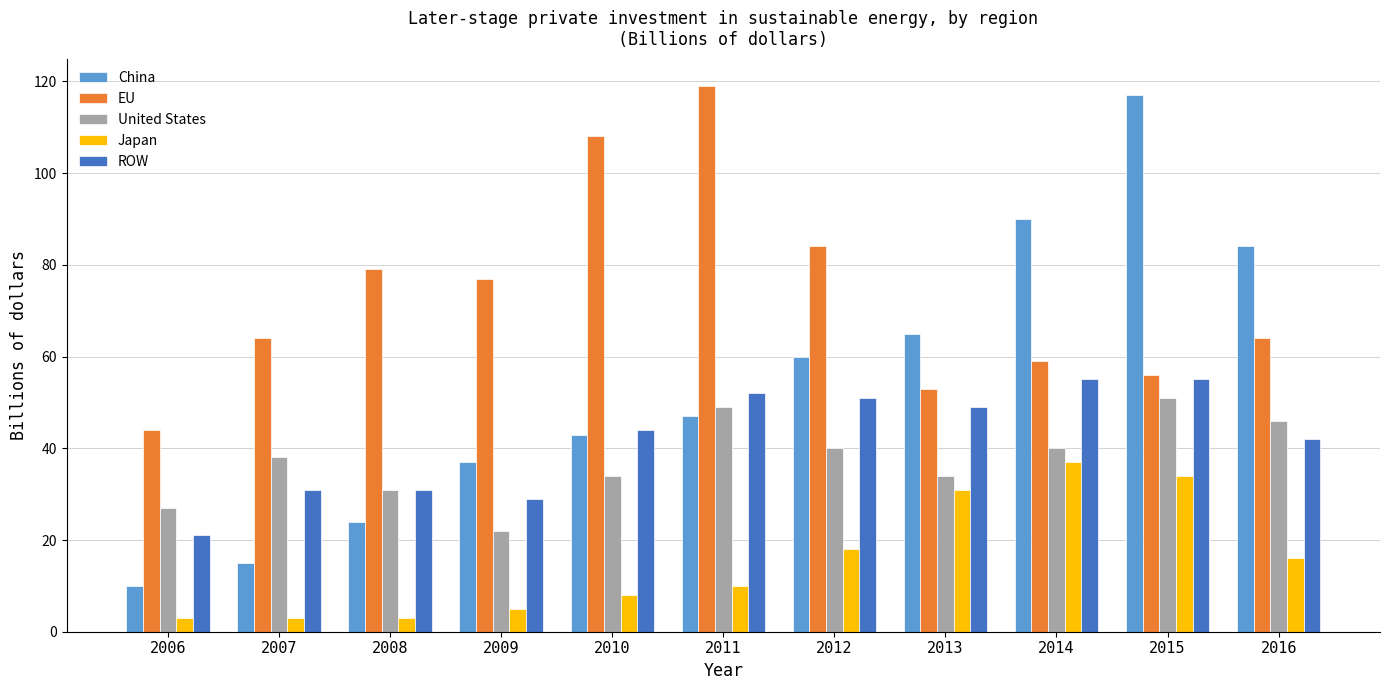

At which label does EU reach its peak?

2011